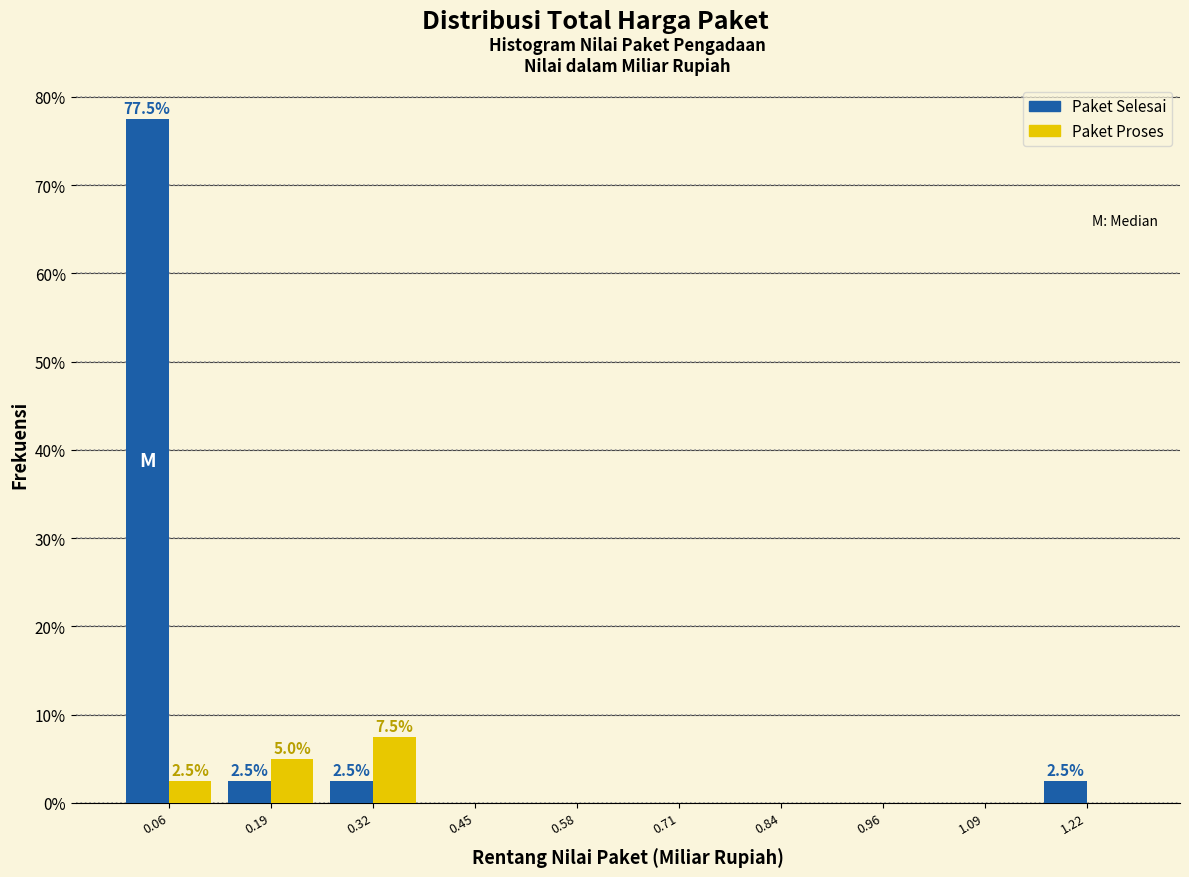

In the Paket Proses series, which range on the x-axis has the tallest bar?

0.26 to 0.38